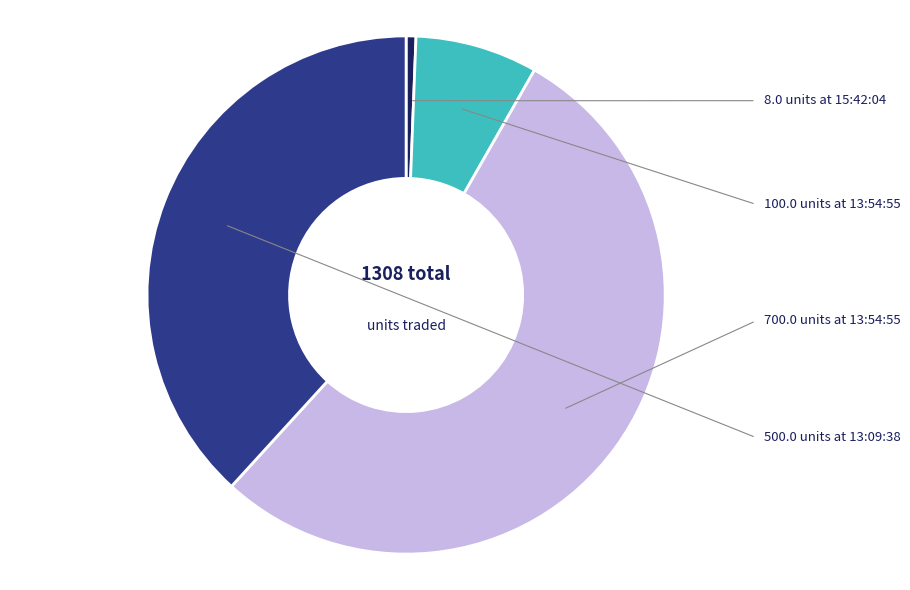

Is there any slice that represents more than half of the pie?

Yes